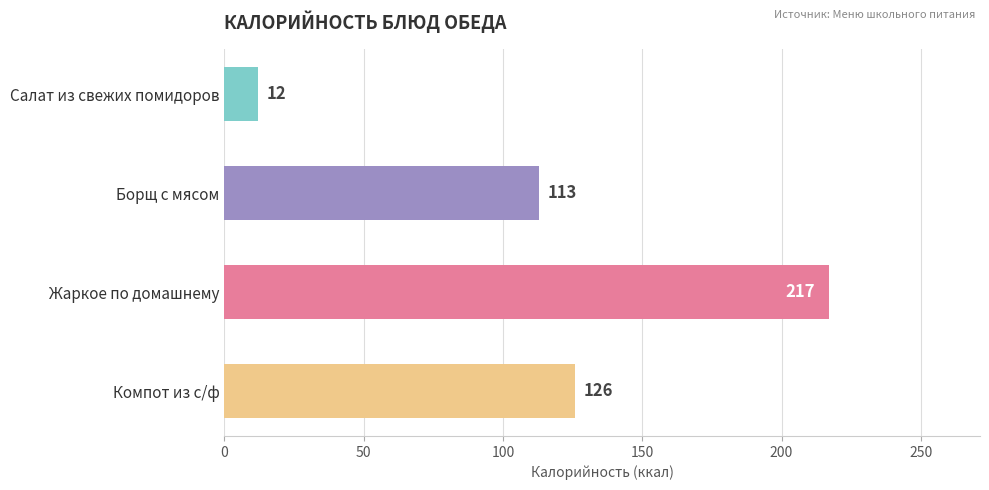

What is the sum of all values?

468